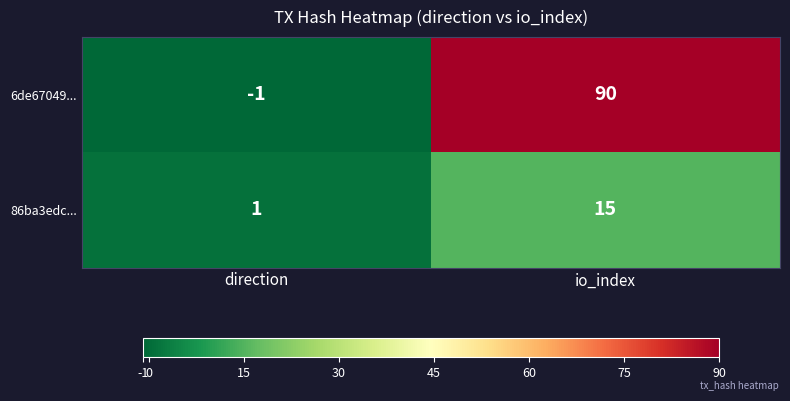

How many categories are shown in the chart?

2